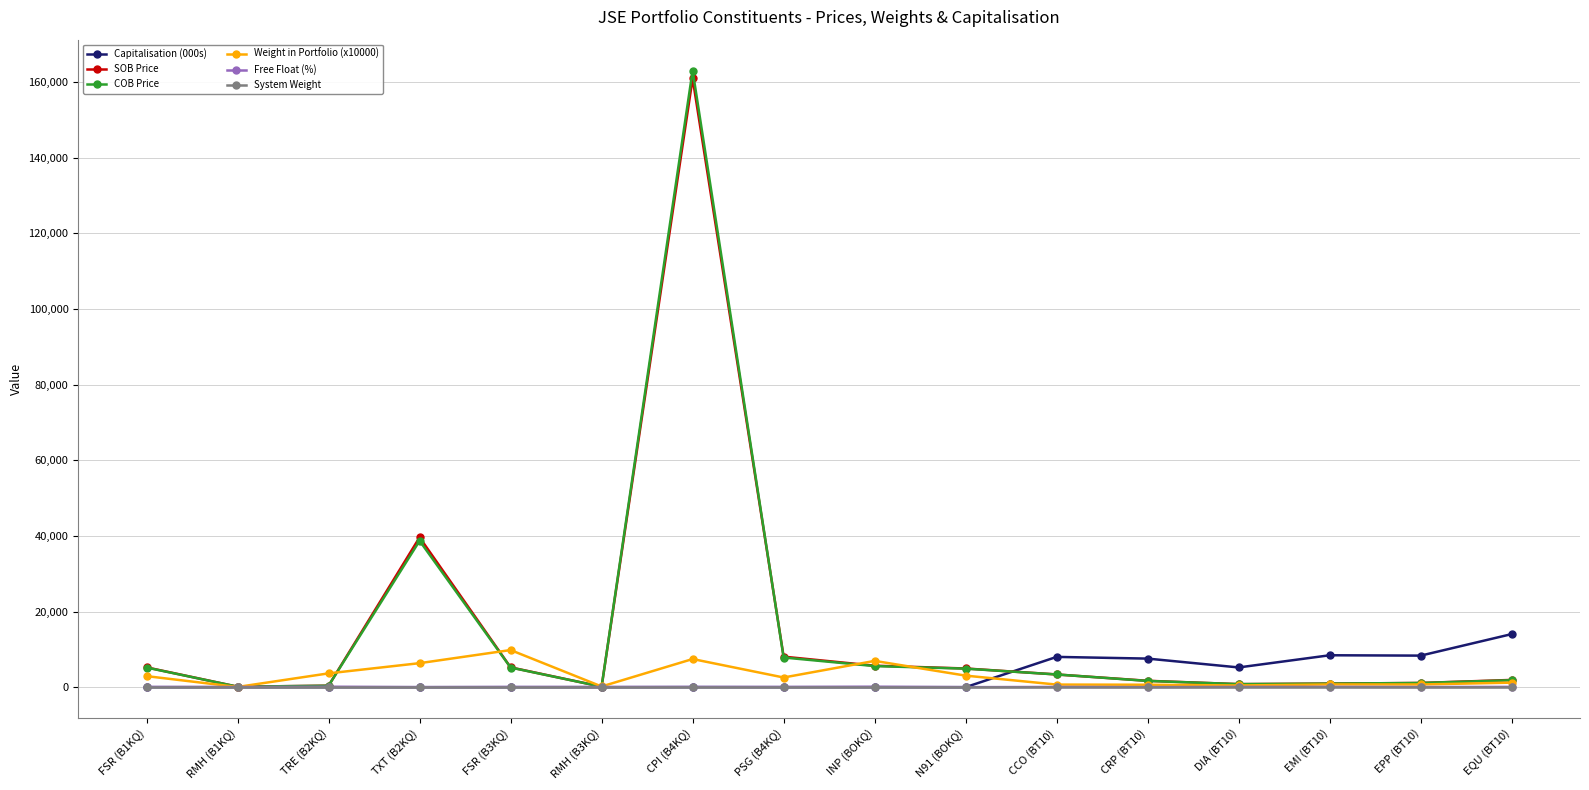

What is the label of the 7th point from the left?

CPI (B4KQ)